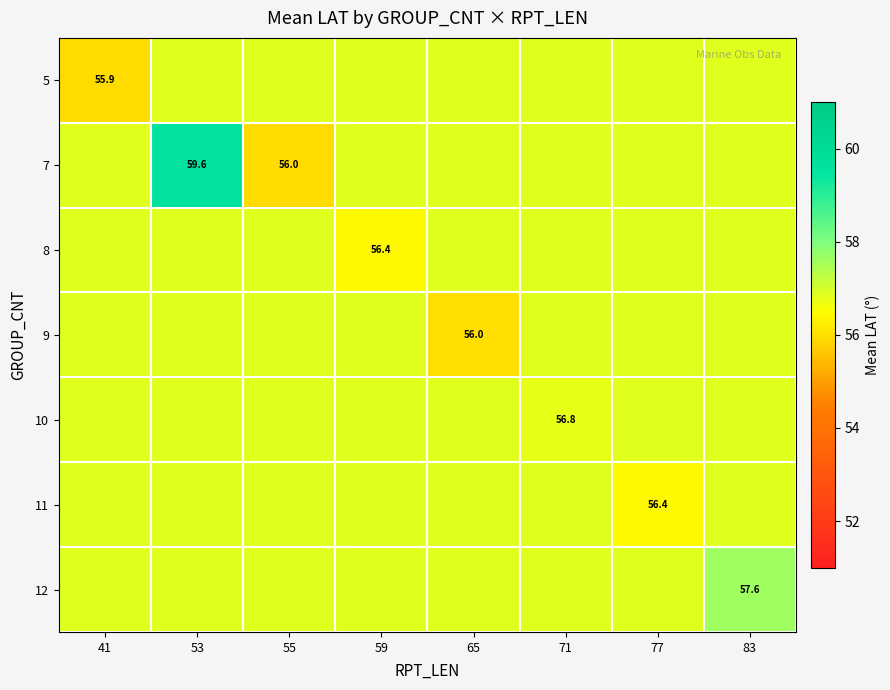

Rank the series at 71 from highest to lowest value.

5, 7, 8, 9, 11, 12, 10